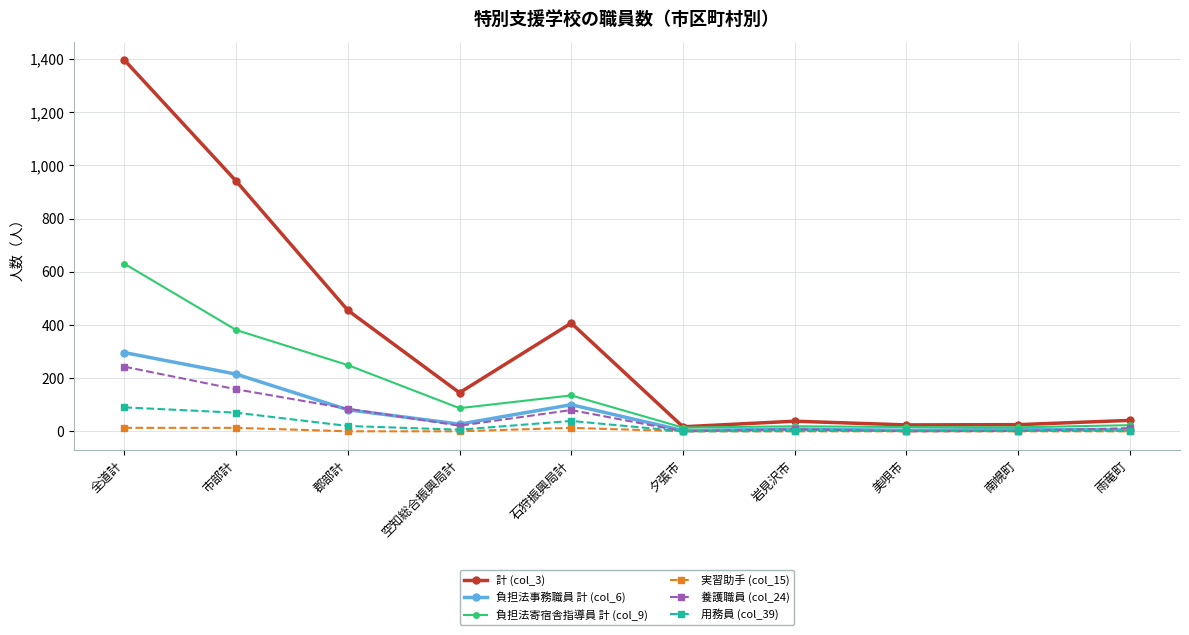

Which series has the largest total across all categories?

計 (col_3)